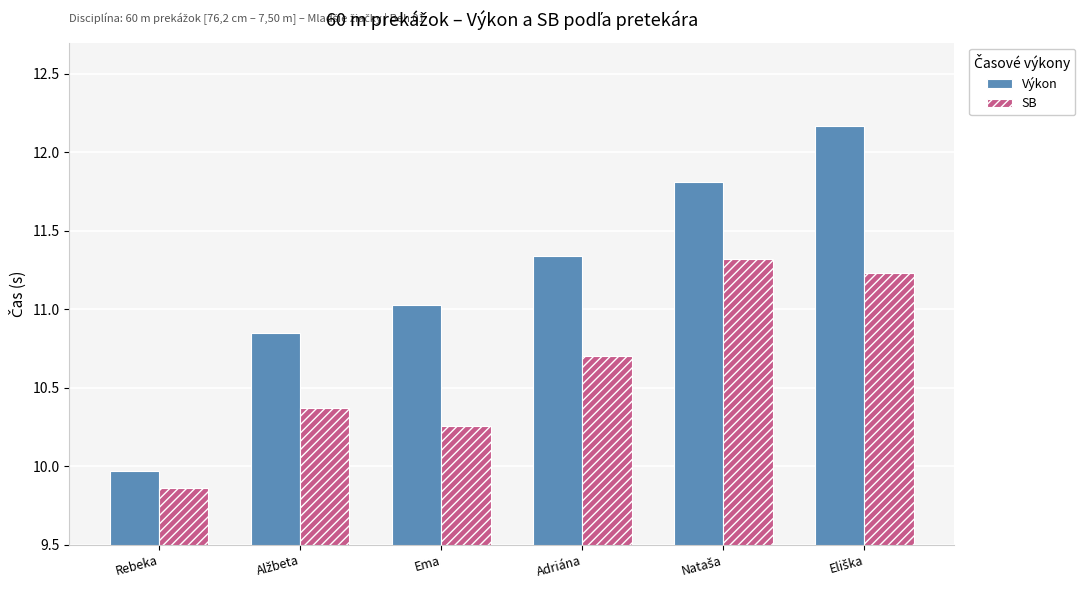

What is the greatest value displayed?

12.2